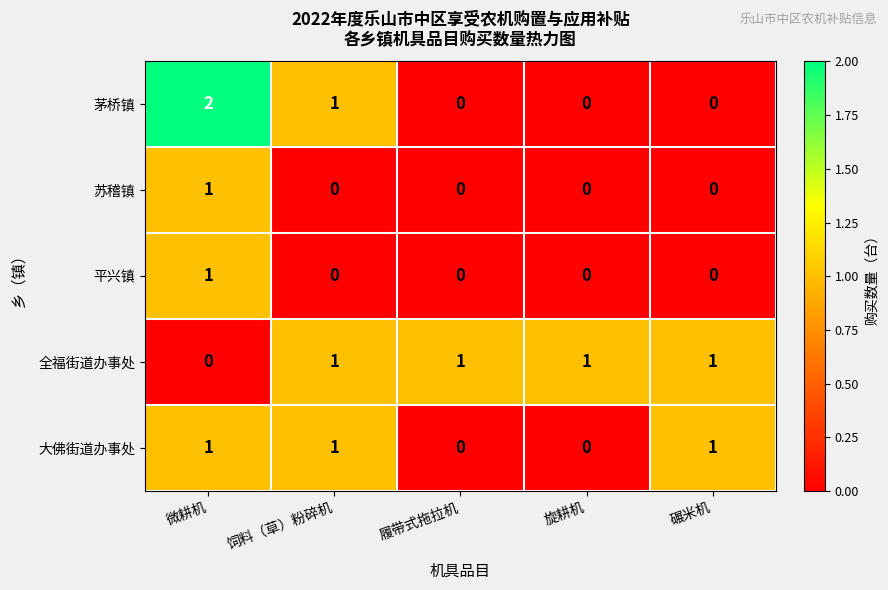

Which category has the highest value in the 平兴镇 series?

微耕机